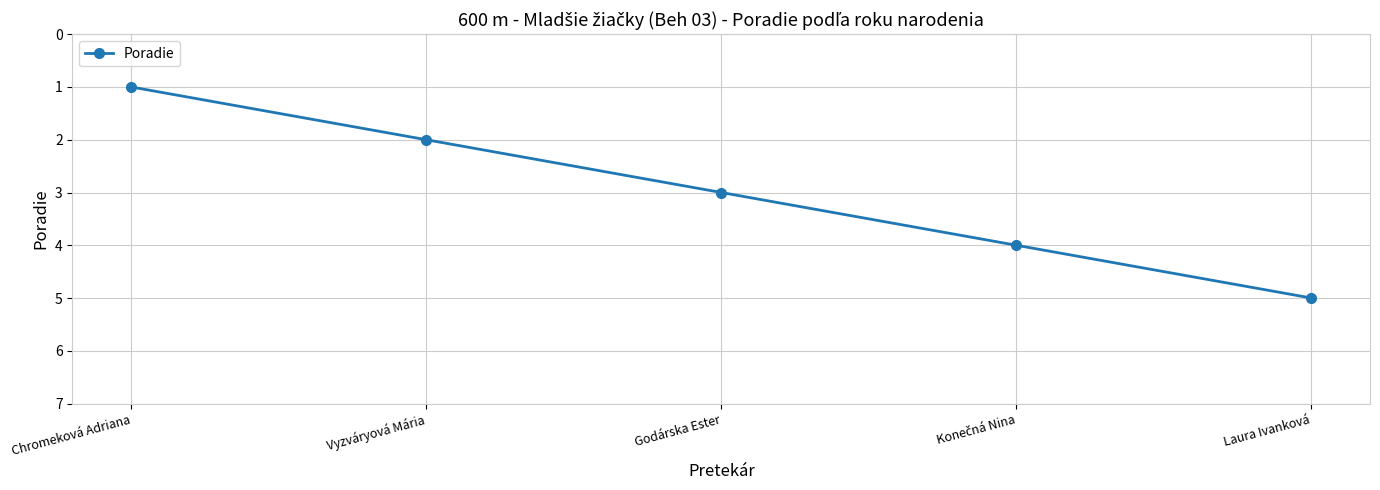

True or false: the data shows 5 at Laura Ivanková.

True